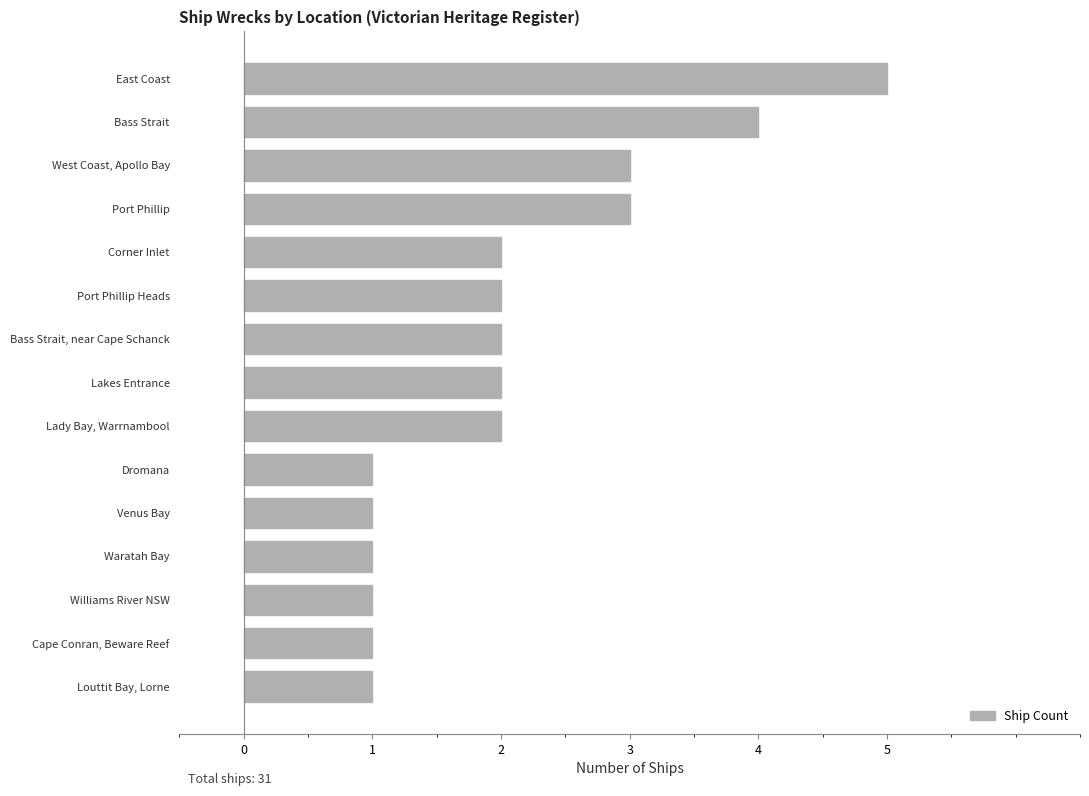

Reading bottom to top, what are all the values shown in this chart?

1	1	1	1	1	1	2	2	2	2	2	3	3	4	5